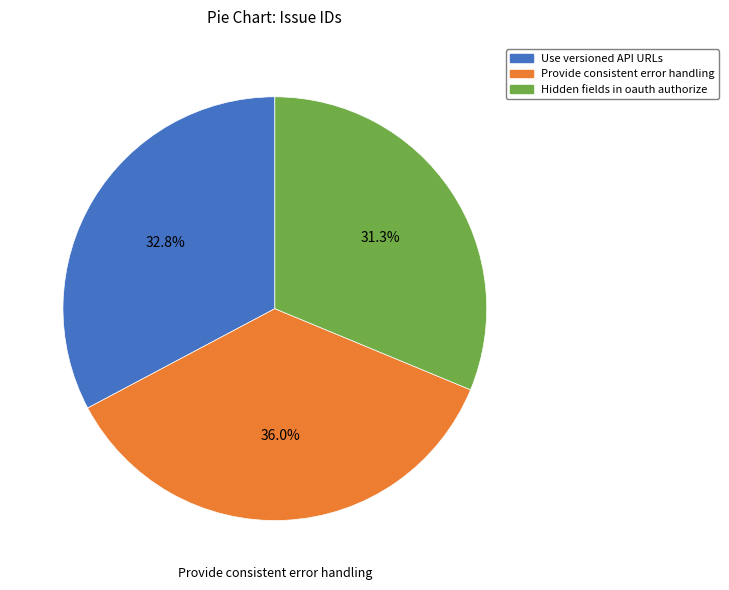

To the nearest percent, what is the difference between the largest and smallest slice percentages?

5%